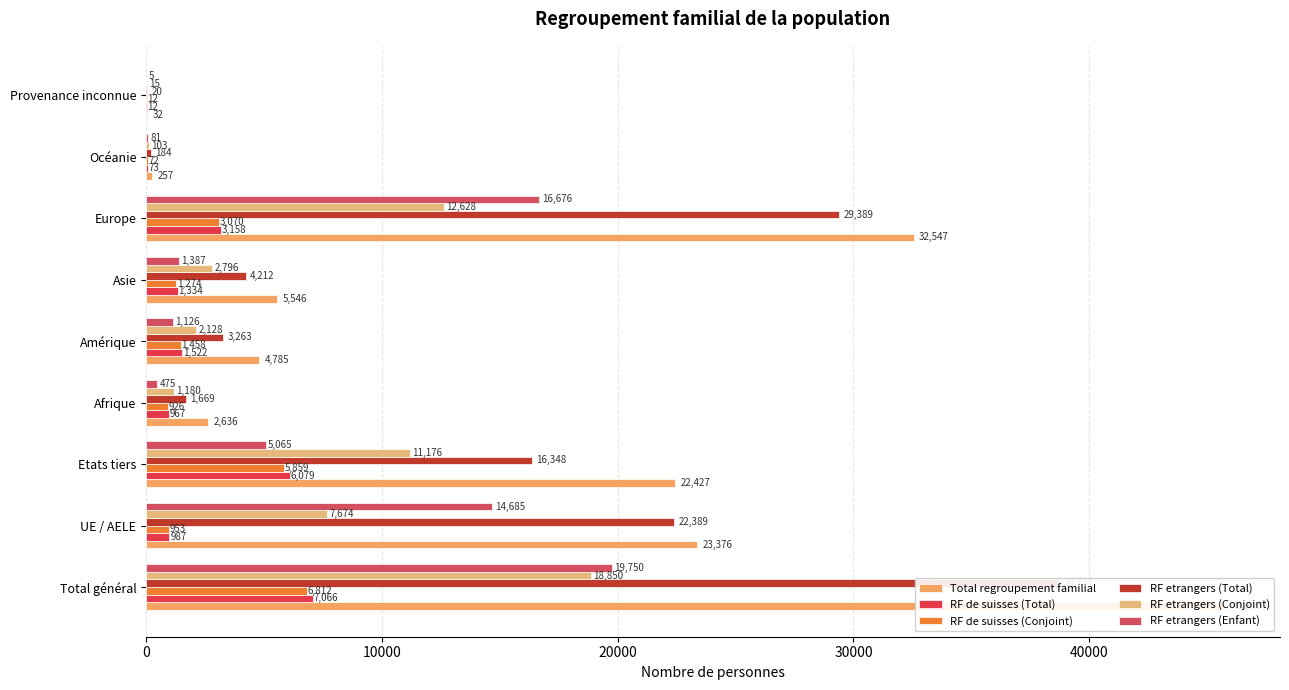

Rank the series by their maximum value, from lowest to highest.

RF de suisses (Conjoint), RF de suisses (Total), RF etrangers (Conjoint), RF etrangers (Enfant), RF etrangers (Total), Total regroupement familial